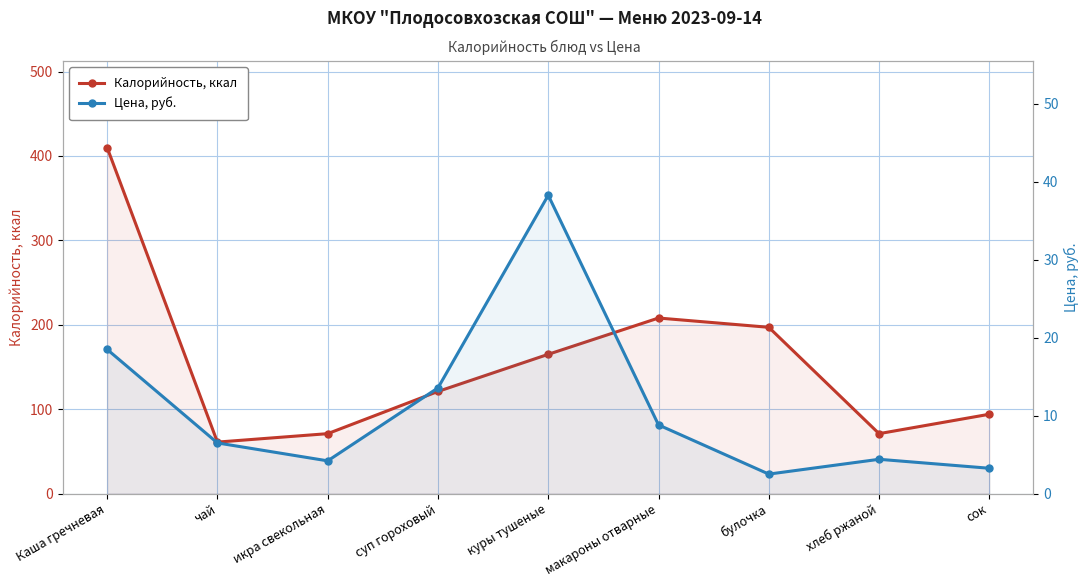

At which label does Калорийность, ккал reach its peak?

Каша гречневая